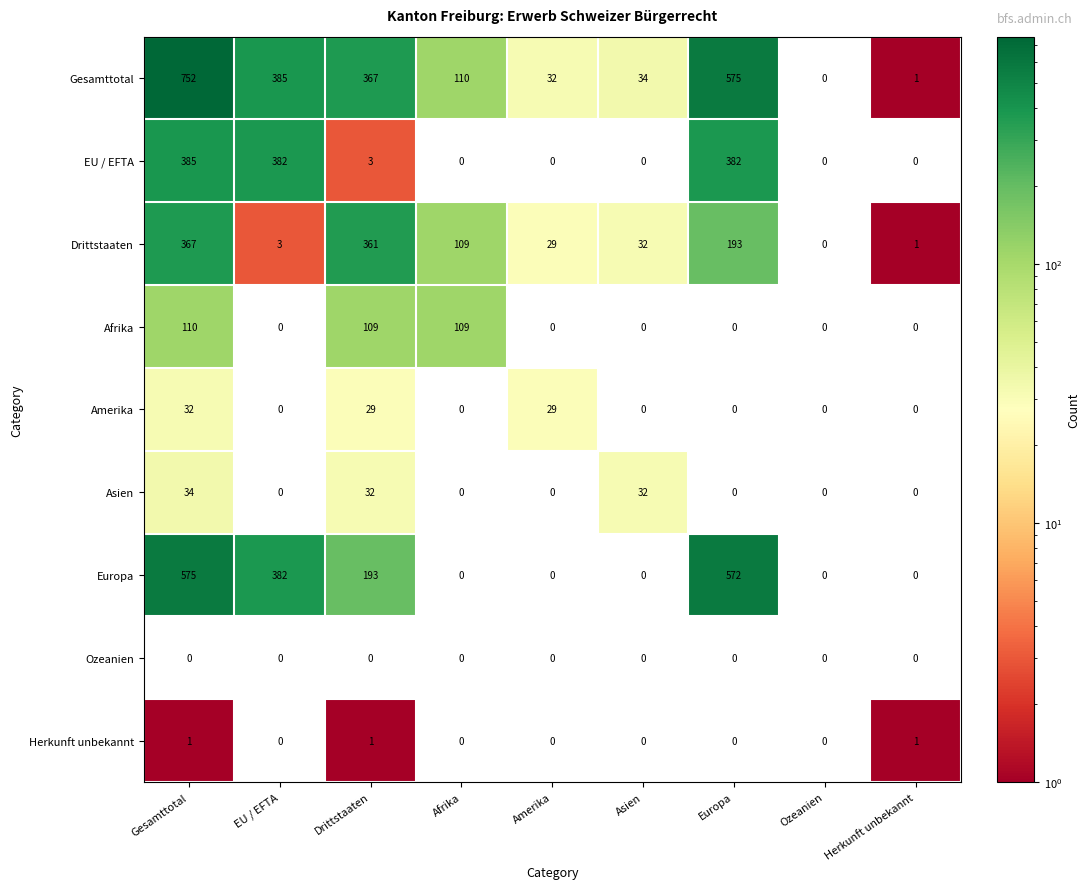

The value of Amerika at Ozeanien is 15. True or false?

False